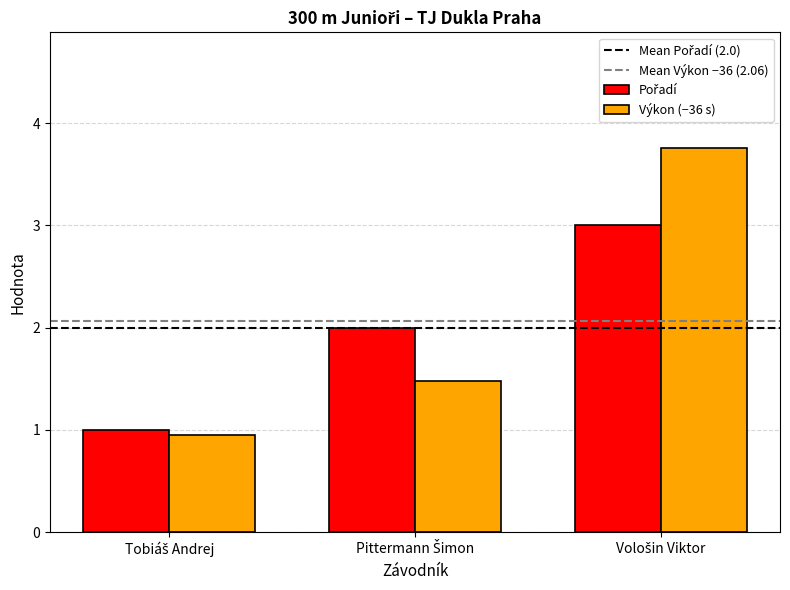

What is the sum of all Výkon (−36 s) values?

6.2